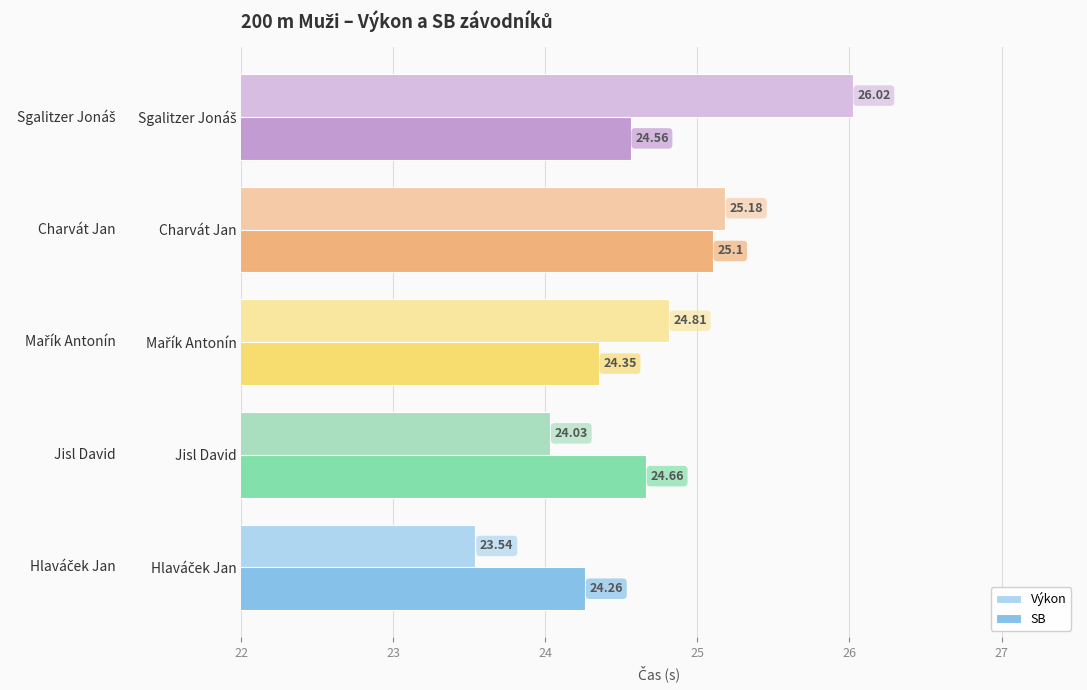

Rank the series by their maximum value, from lowest to highest.

SB, Výkon